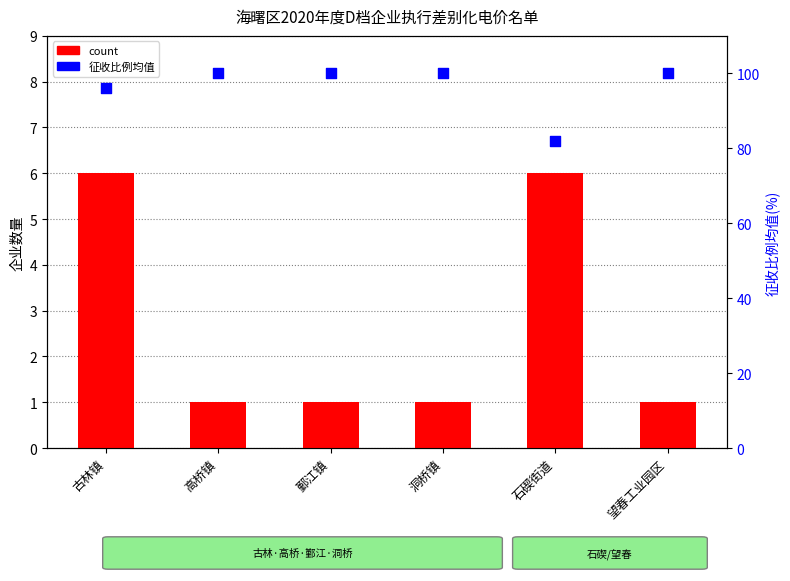

Which series contains the highest Y value?

征收比例均值